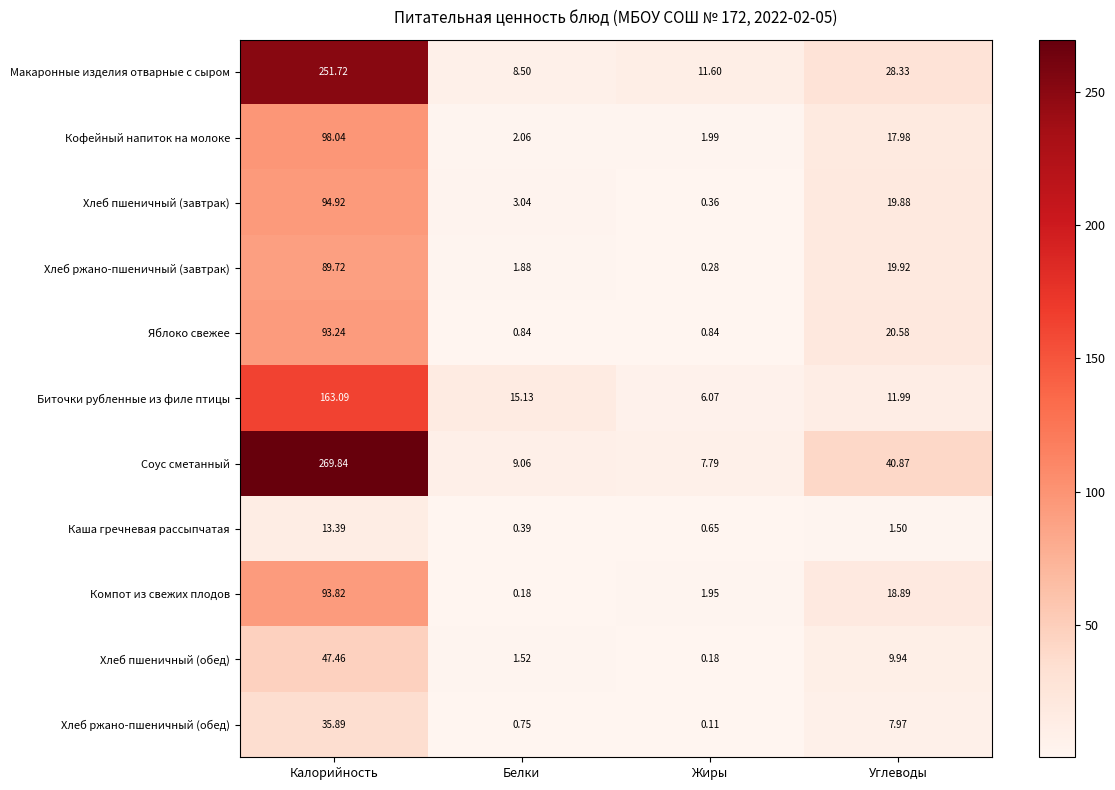

At which label does Компот из свежих плодов first exceed 18?

Калорийность